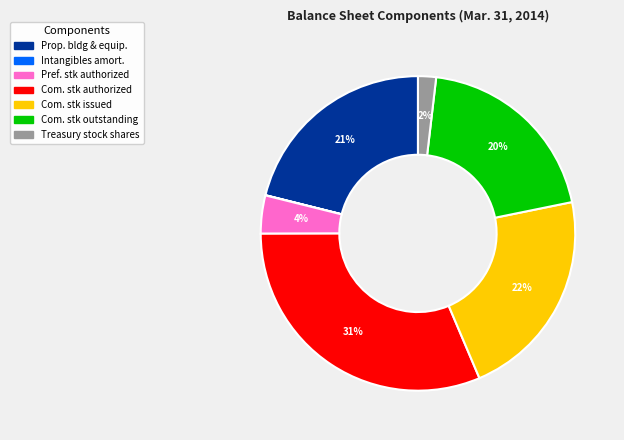

To the nearest percent, what portion does Com. stk authorized represent?

31%